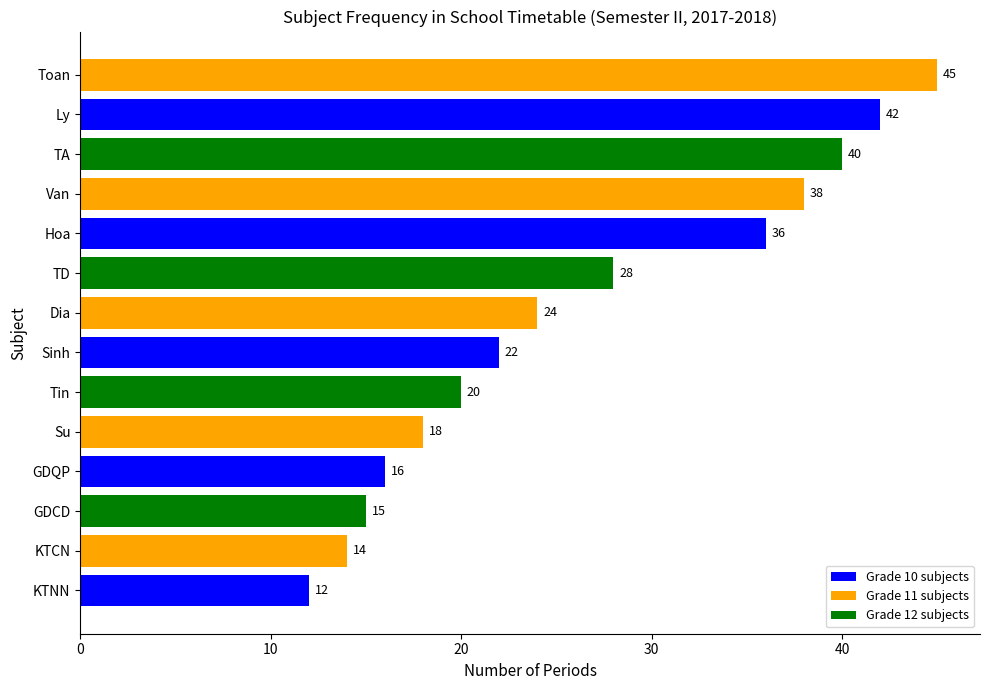

What is the average value?

26